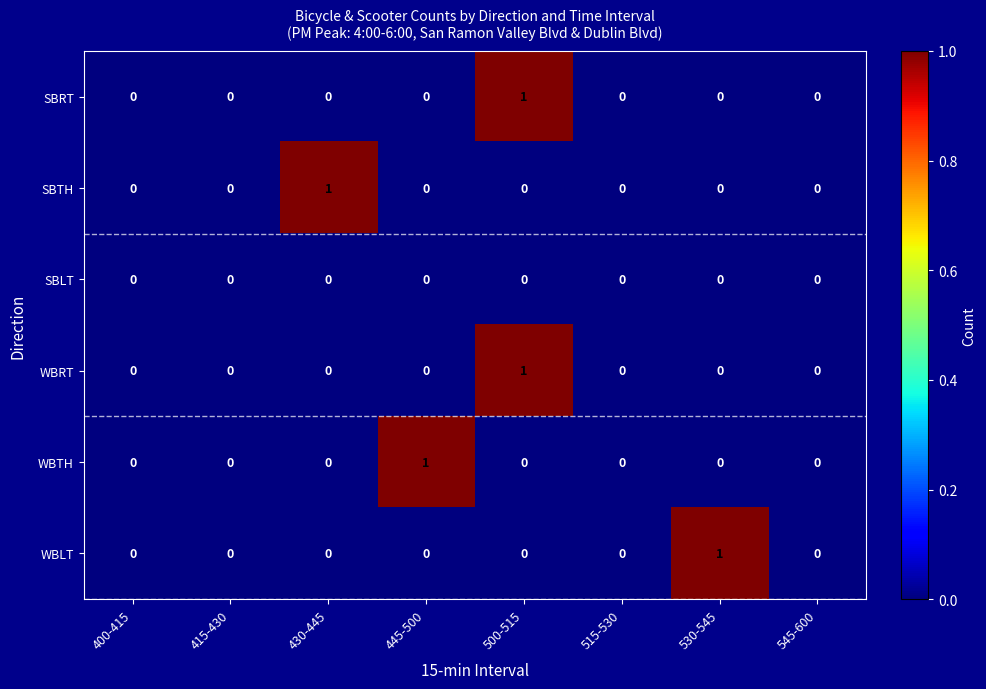

At which category is the sum across all series the highest?

500-515